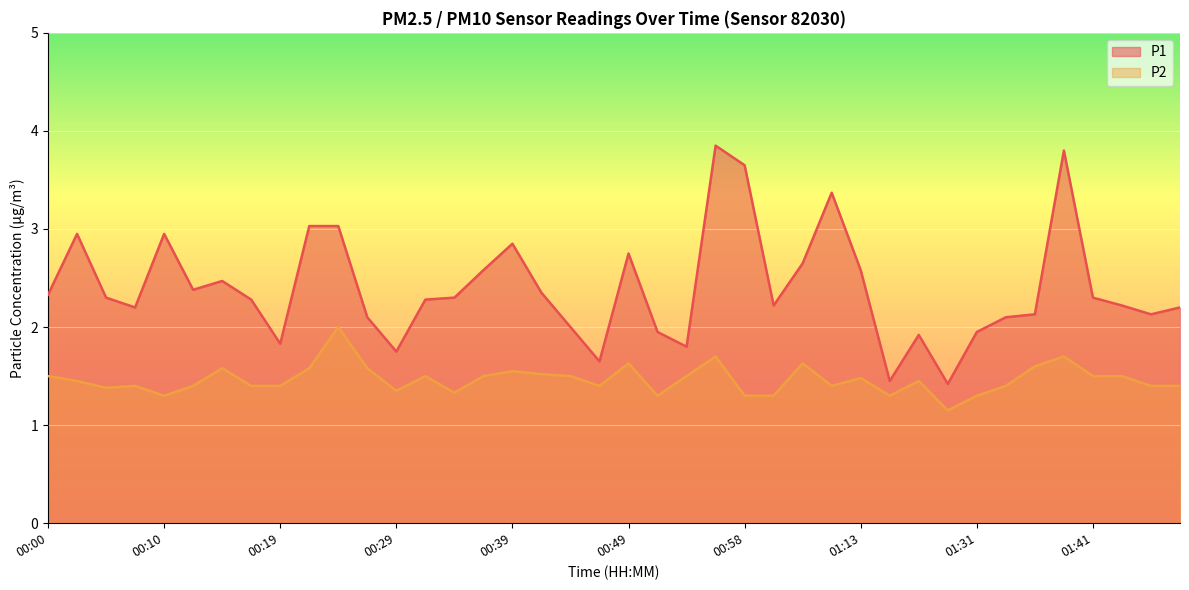

At which category does the chart reach its minimum across all series?

01:21